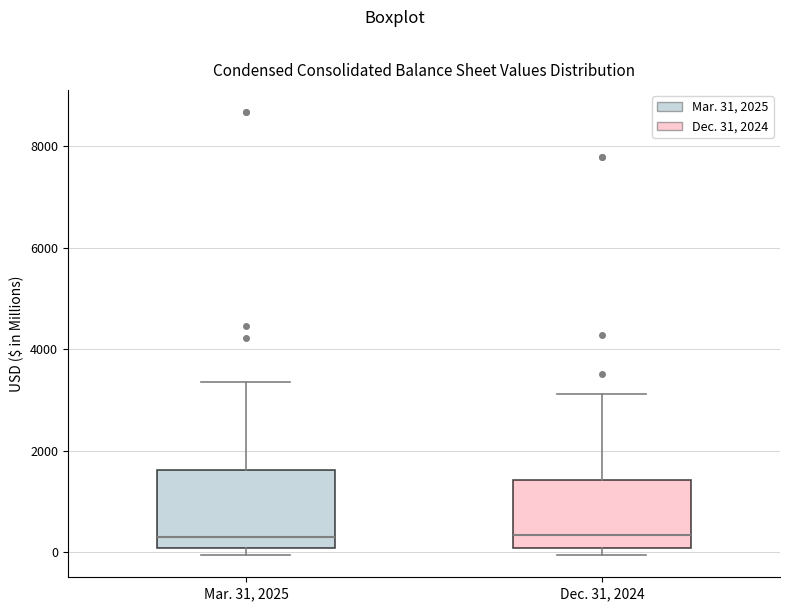

Where is the lower edge of the box for Dec. 31, 2024 on the y-axis? The values are not printed on the chart, so give them approximately, as read against the axis.

0